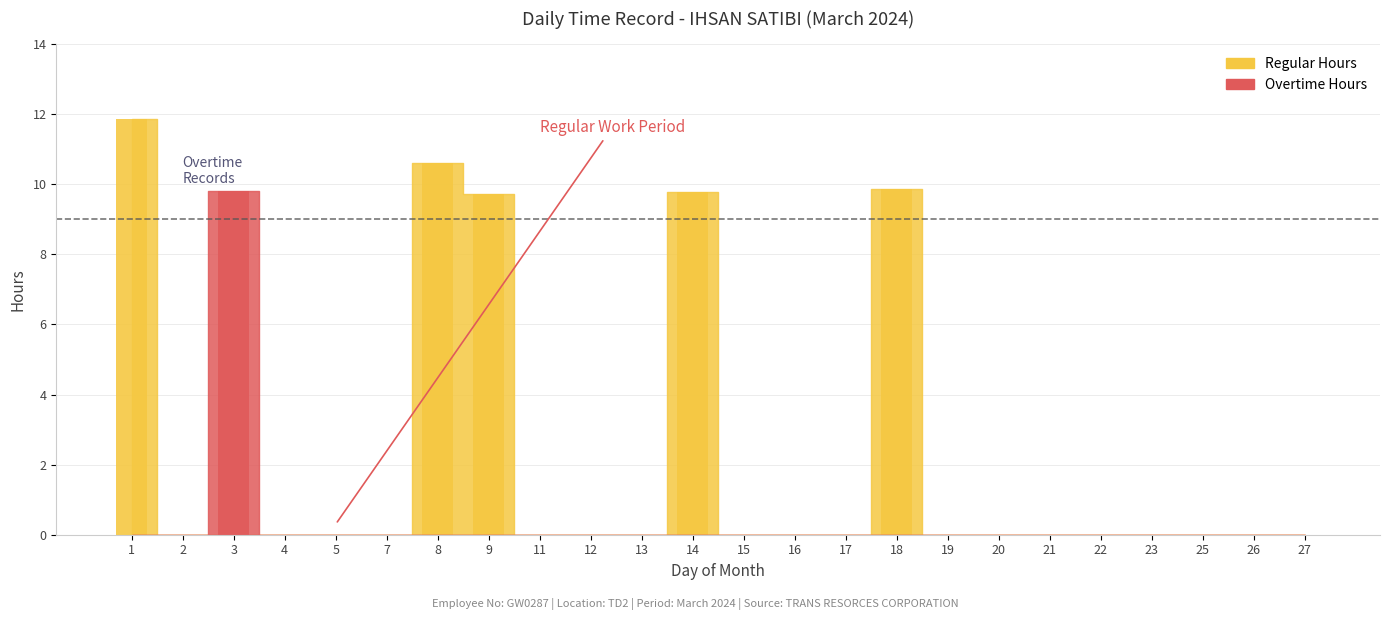

Rank the series at 19 from highest to lowest value.

Regular Hours, Overtime Hours